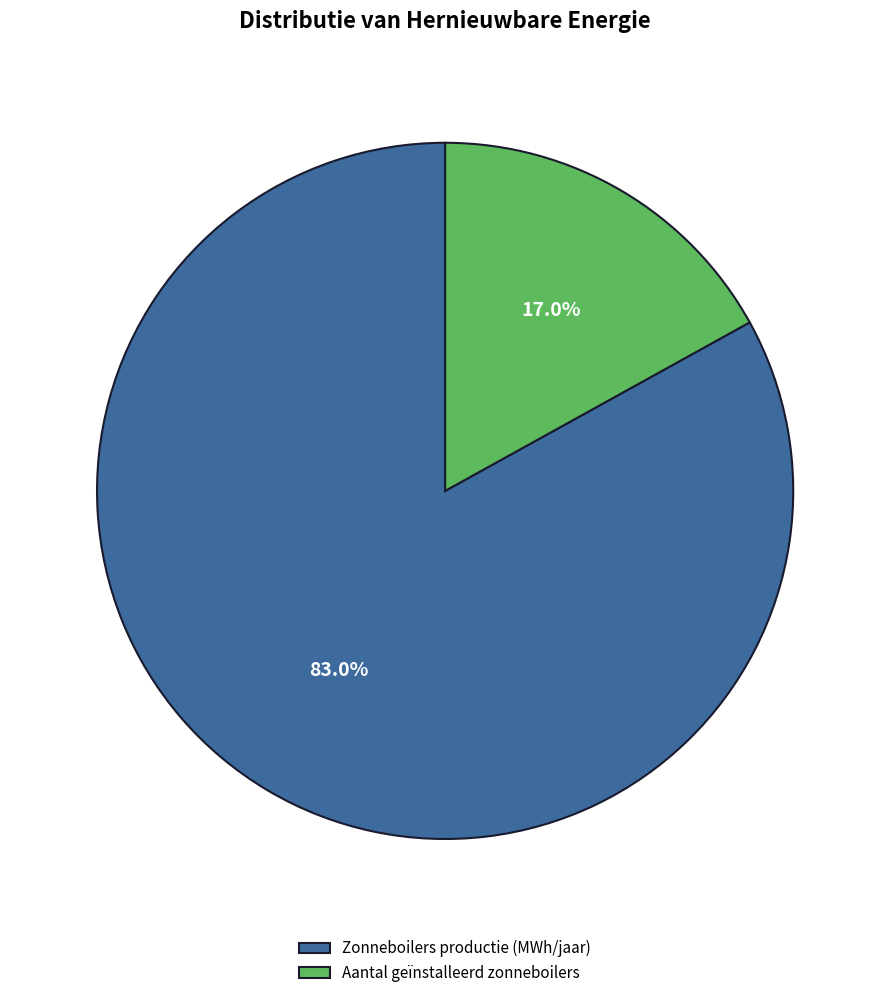

Rank the categories by value from highest to lowest.

Zonneboilers productie (MWh/jaar), Aantal geïnstalleerd zonneboilers